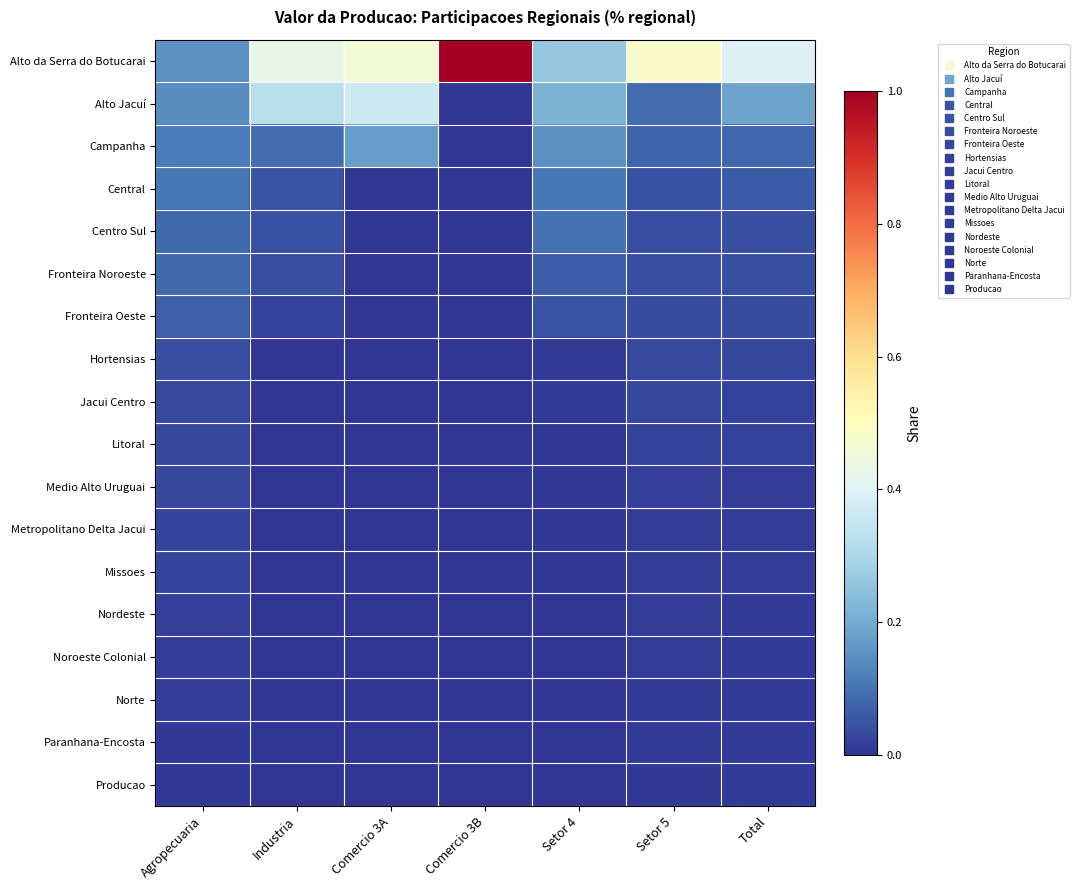

Rank the series by their maximum value, from highest to lowest.

Alto da Serra do Botucarai, Alto Jacuí, Campanha, Central, Centro Sul, Fronteira Noroeste, Fronteira Oeste, Hortensias, Jacui Centro, Litoral, Medio Alto Uruguai, Metropolitano Delta Jacui, Missoes, Nordeste, Noroeste Colonial, Norte, Paranhana-Encosta, Producao